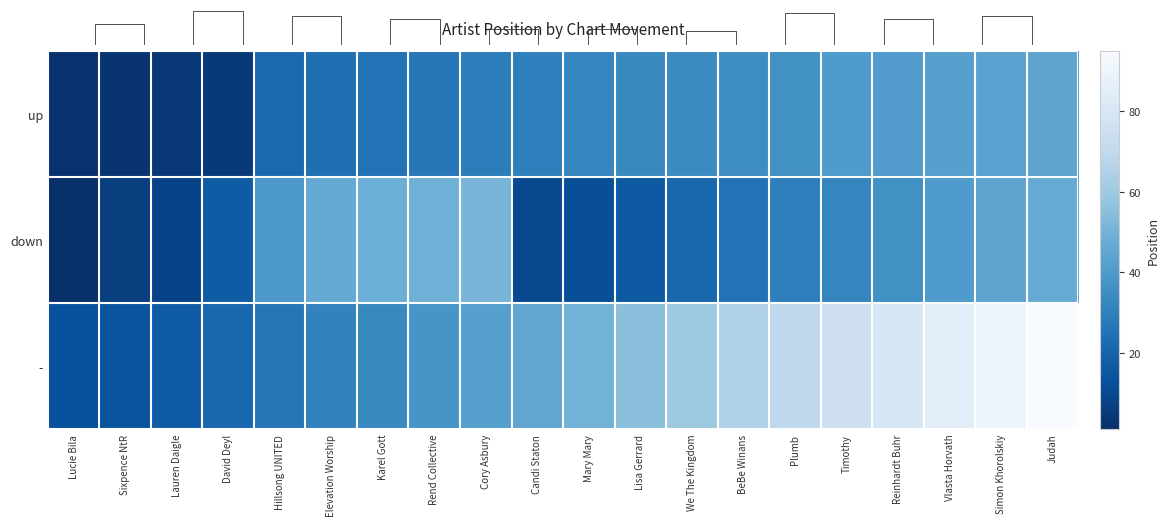

At how many categories does at least one series exceed 50?

10